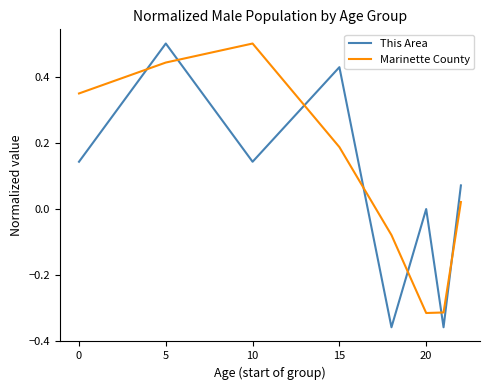

What is the maximum value shown in the chart?

0.5